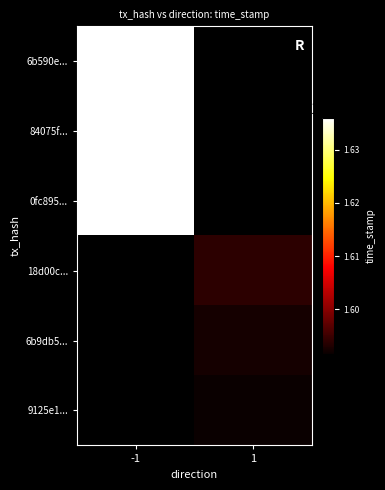

What is the difference between the highest and lowest values at -1?

2839.0